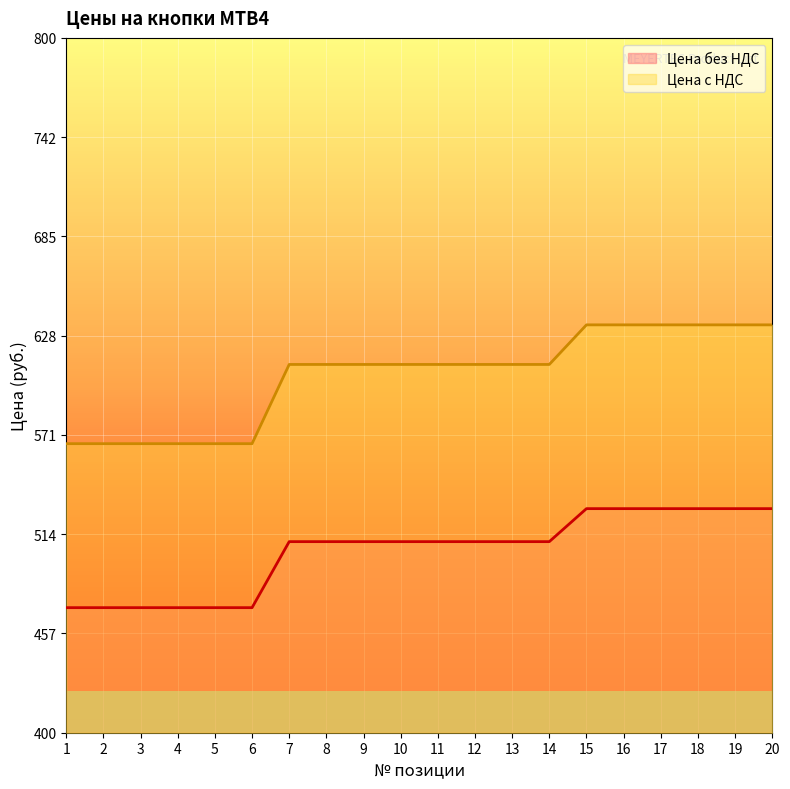

What is the difference between the second highest and second lowest values in the Цена без НДС series?

57.0